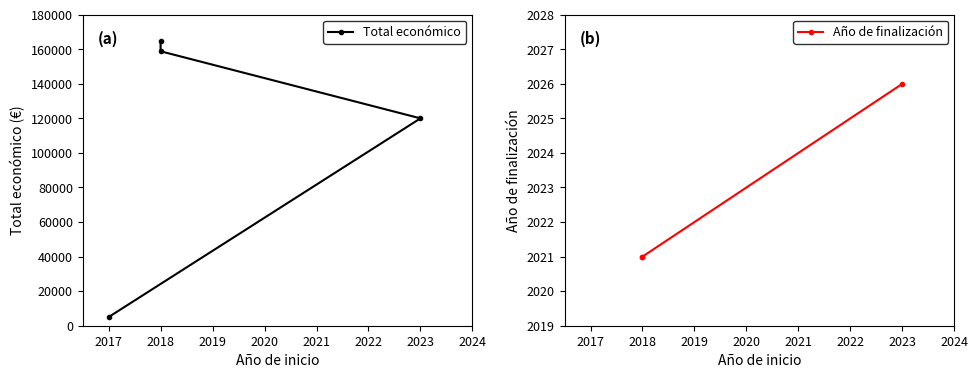

What is the smallest value displayed?

5000